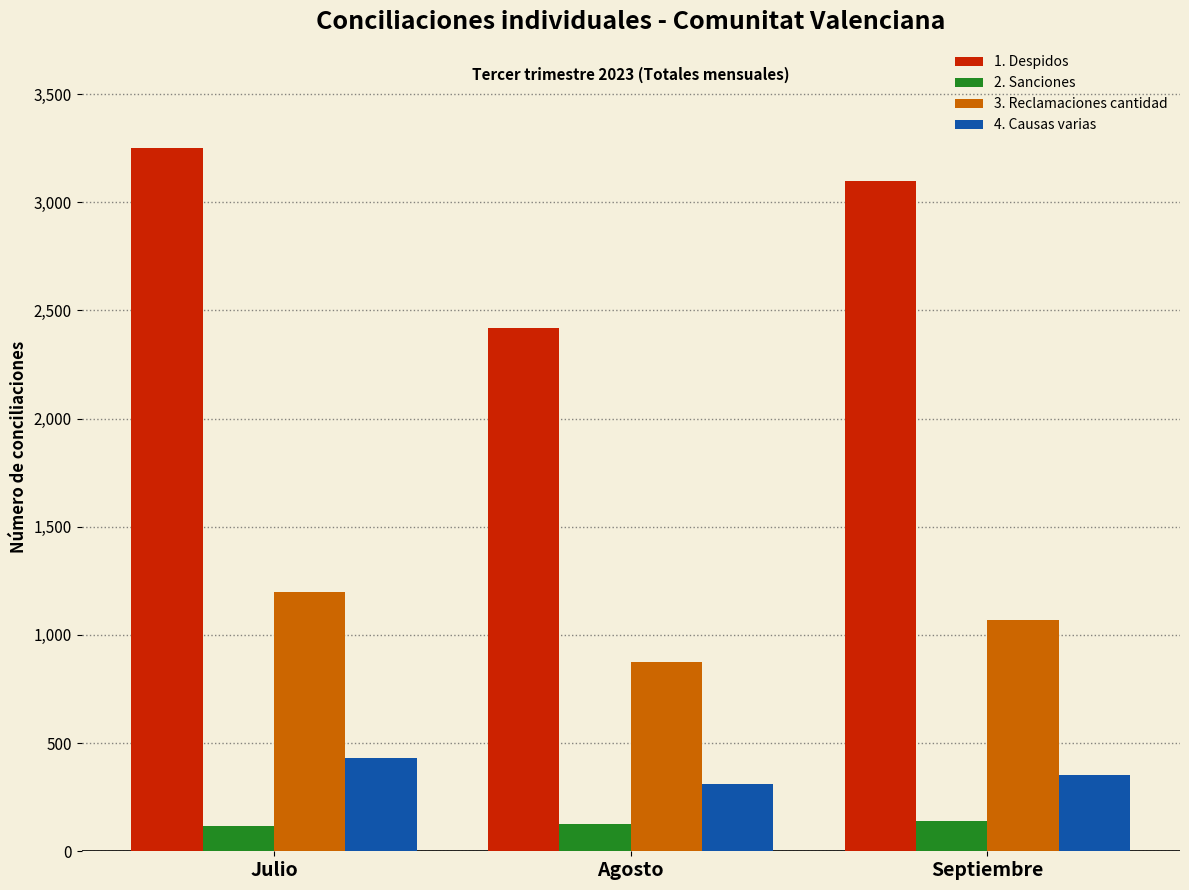

Which series has the widest spread of values?

1. Despidos